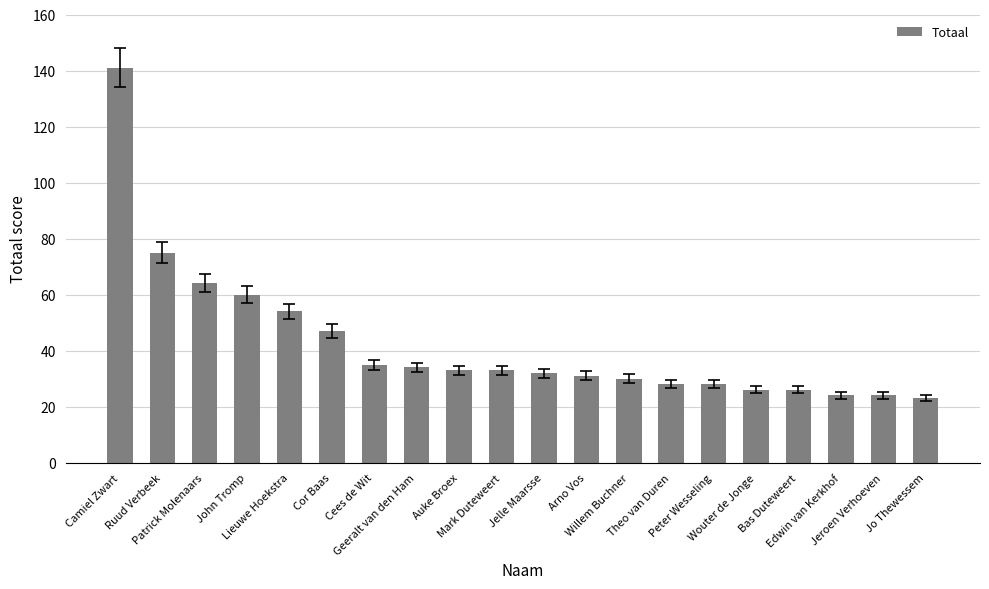

The value at Wouter de Jonge is 42. True or false?

False